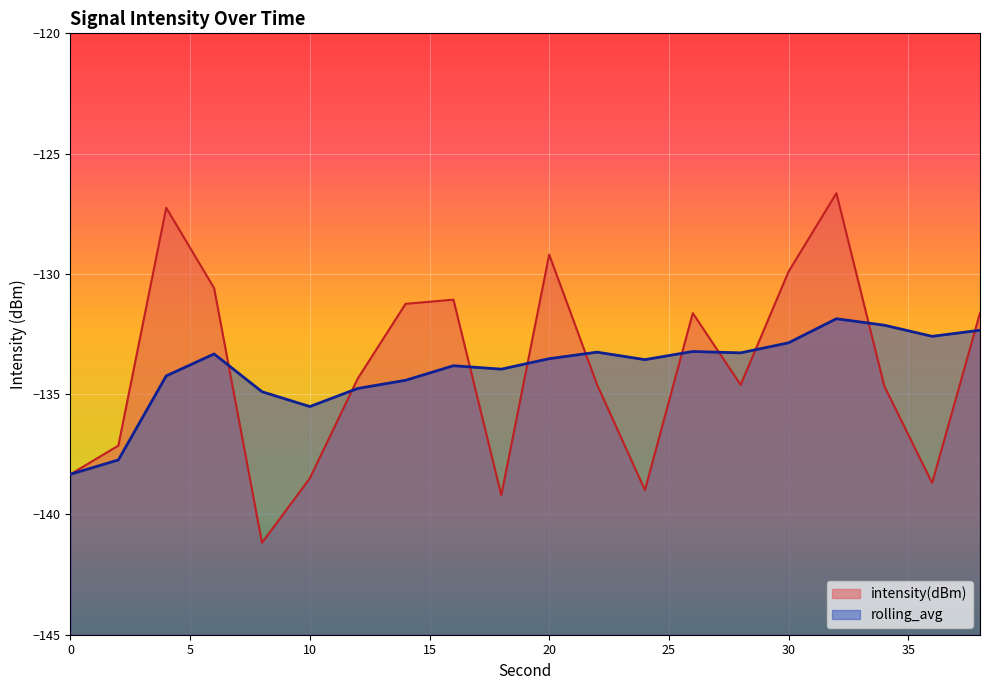

The intensity(dBm) series shows -232.3 at 24. True or false?

False